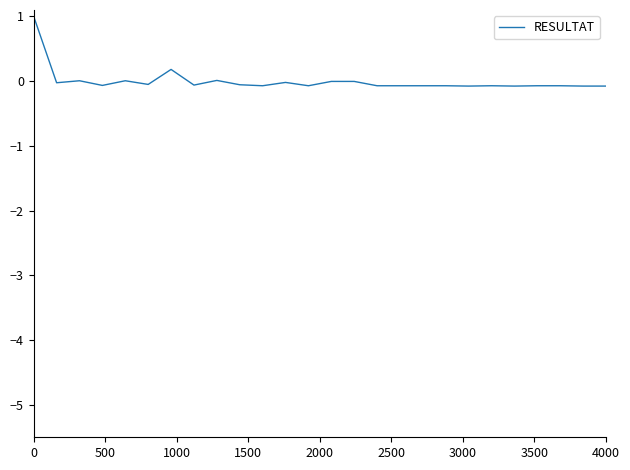

What is the maximum value shown in the chart?

1.0